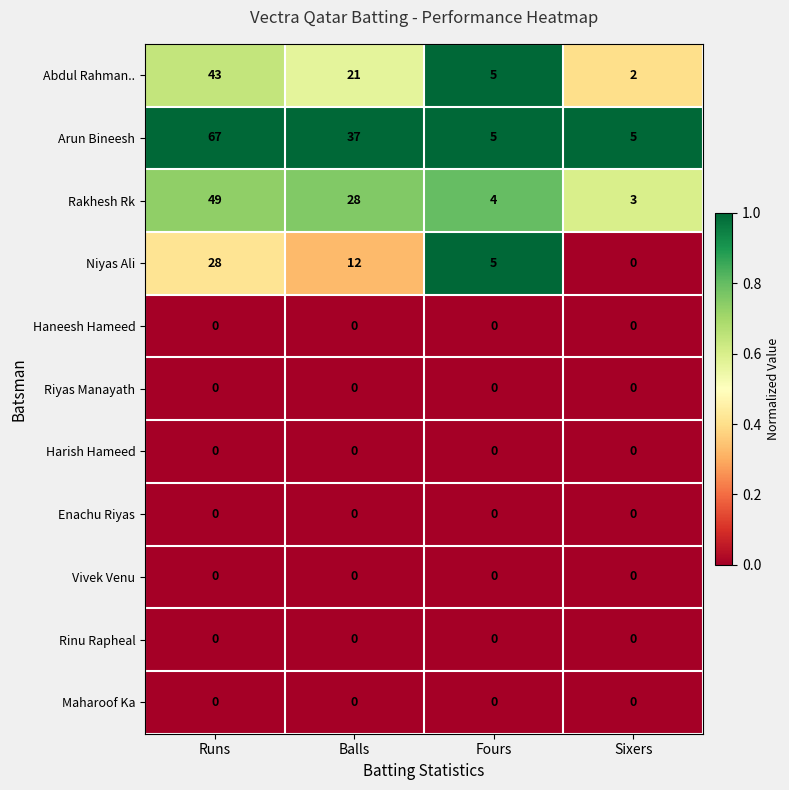

What is the difference between the highest and lowest values at Runs?

67